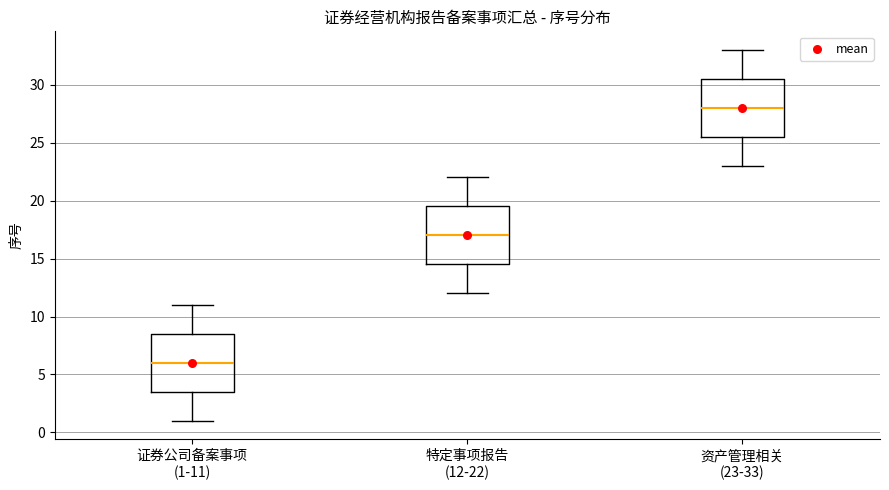

Which box has the lowest median line?

证券公司备案事项 (1-11)